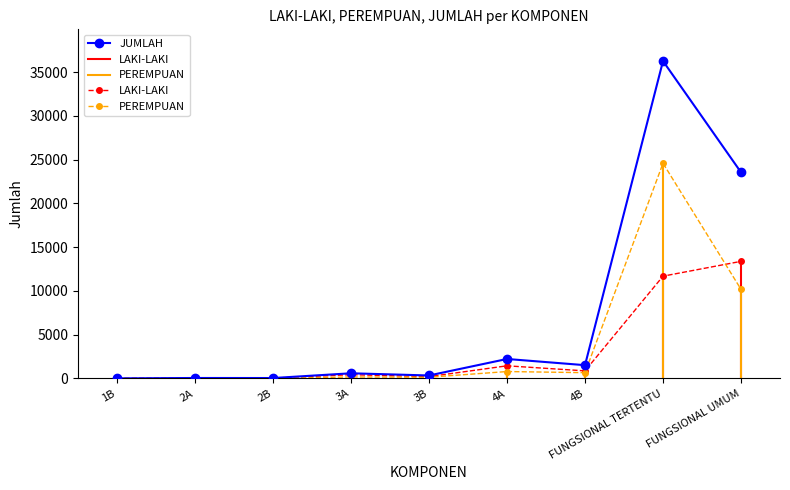

What is the difference between the PEREMPUAN values at 3B and 4B?

520